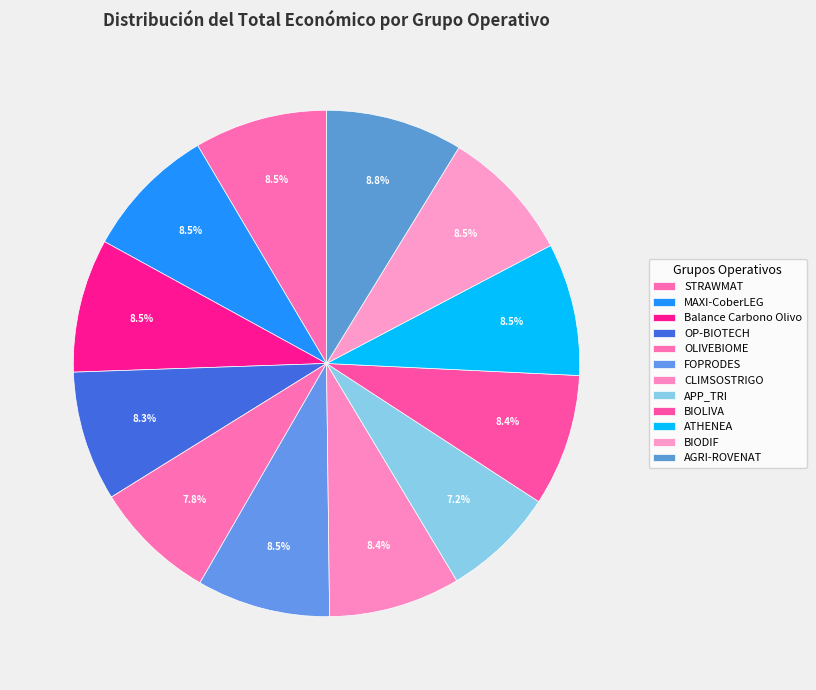

To the nearest percent, what is the difference between the STRAWMAT and APP_TRI slice percentages?

1%